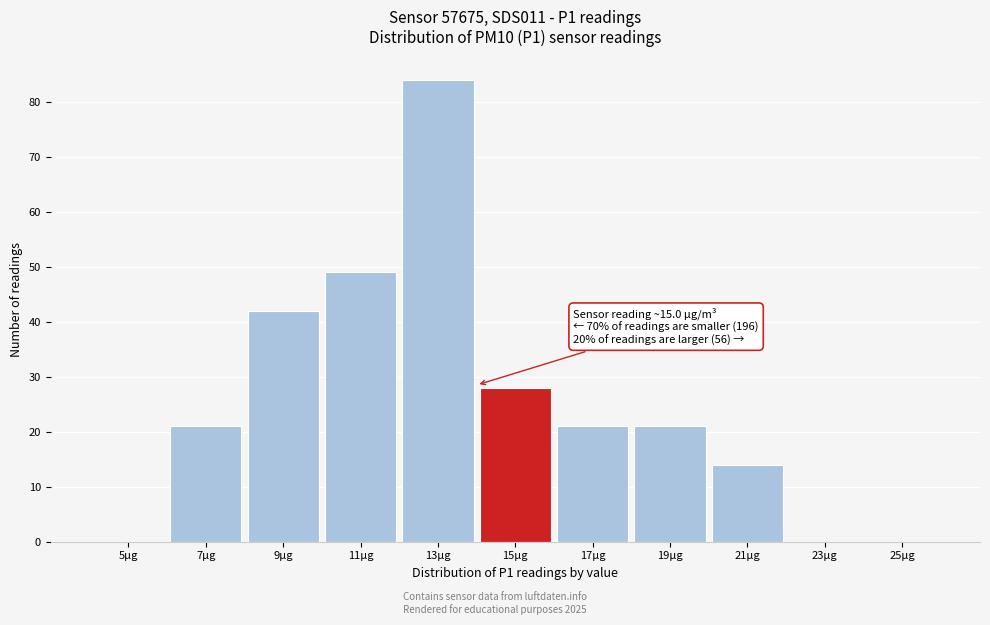

Reading left to right, extract all data points from this chart.

5µg=0	7µg=21	9µg=42	11µg=49	13µg=84	15µg=28	17µg=21	19µg=21	21µg=14	23µg=0	25µg=0